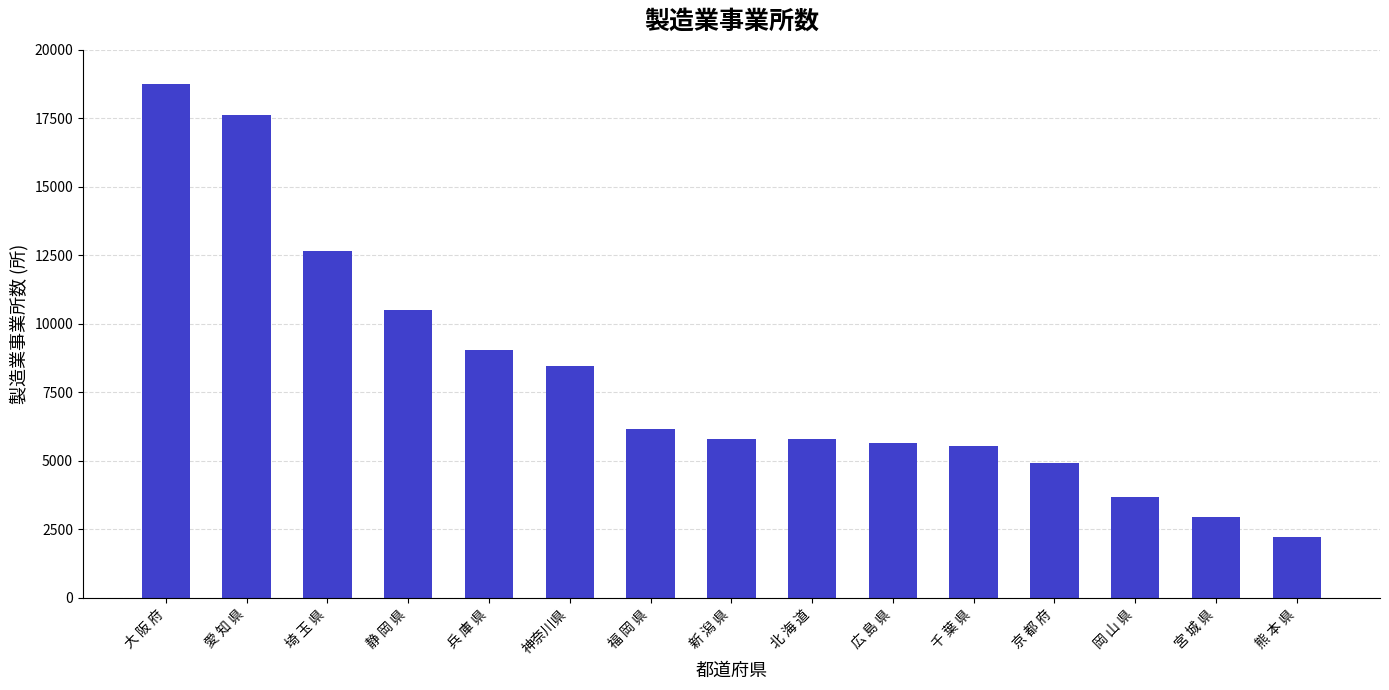

What is the ratio of the value at 福 岡 県 to the value at 岡 山 県?

1.7